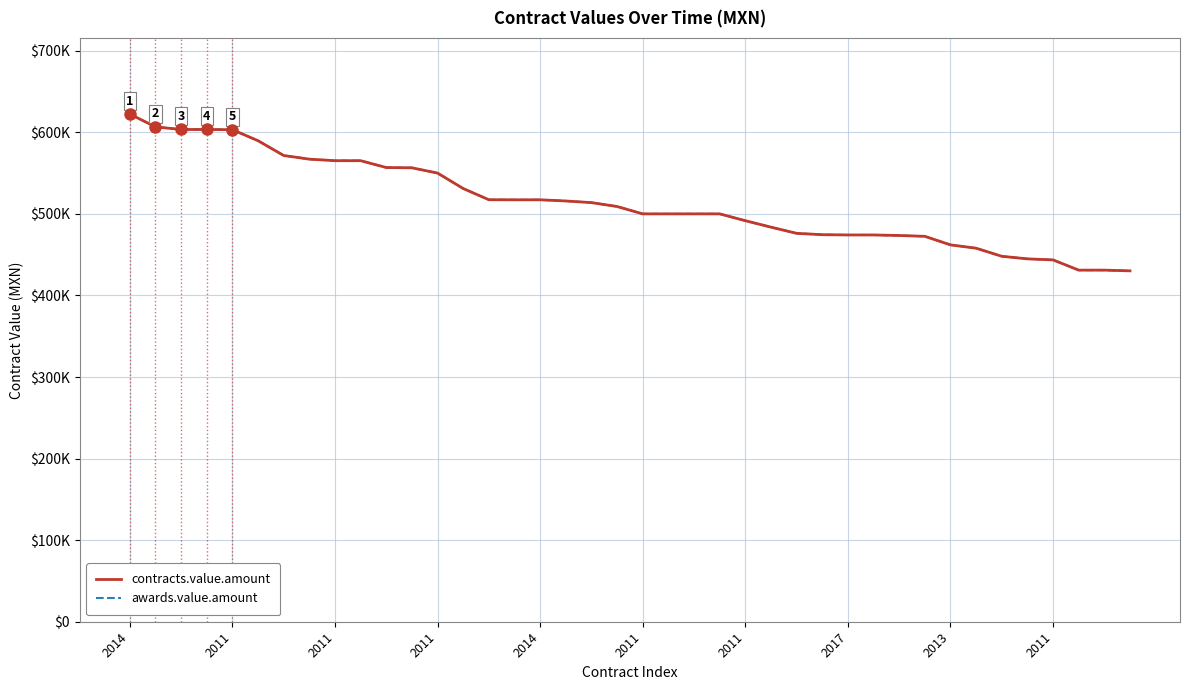

Reading right to left, extract all data points from this chart.

contracts.value.amount: 430150.0	431034.5	431034.5	443565.4	444847.6	448000.4	457920.0	462000.0	472476.2	473500.0	474137.9	474137.9	474483.2	476143.5	483720.0	491634.4	500000.0	500000.0	500000.0	500000.0	509023.7	513805.4	515802.2	517241.4	517241.4	517320.0	531034.5	550000.0	556465.5	556800.0	565200.0	565200.0	567088.0	571551.7	589655.2	603200.0	603448.3	603448.3	606641.0	622351.9
awards.value.amount: 430150.0	431034.5	431034.5	443565.4	444847.6	448000.4	457920.0	462000.0	472476.2	473500.0	474137.9	474137.9	474483.2	476143.5	483720.0	491634.4	500000.0	500000.0	500000.0	500000.0	509023.7	513805.4	515802.2	517241.4	517241.4	517320.0	531034.5	550000.0	556465.5	556800.0	565200.0	565200.0	567088.0	571551.7	589655.2	603200.0	603448.3	603448.3	606641.0	622351.9